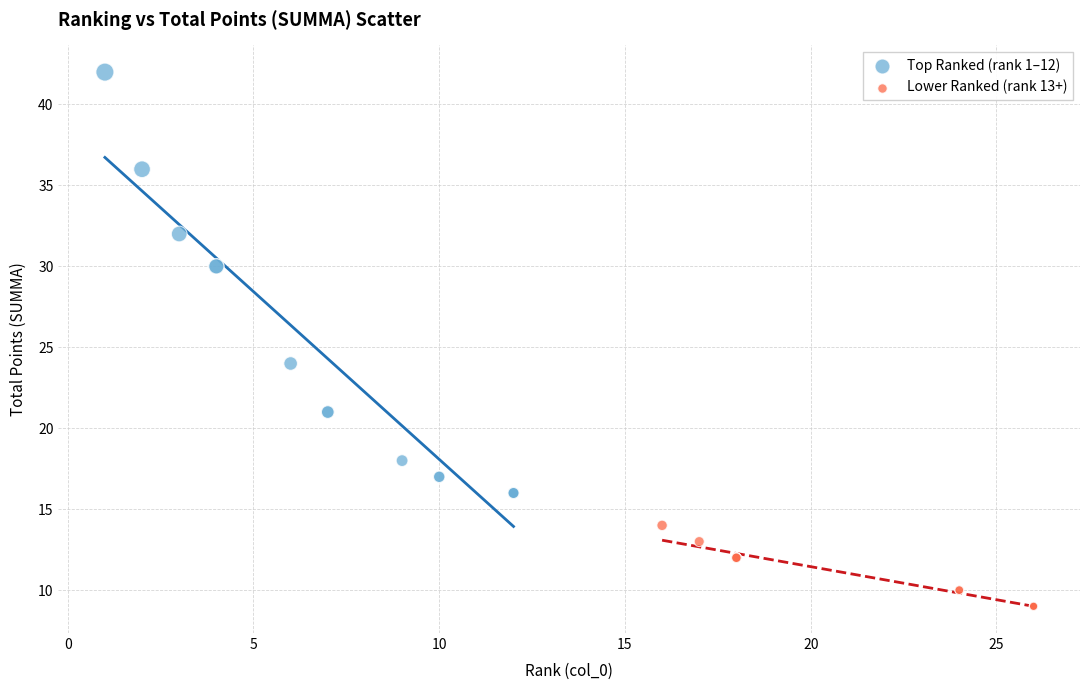

What are all the series names shown in the legend?

Top Ranked (rank 1–12), Lower Ranked (rank 13+)